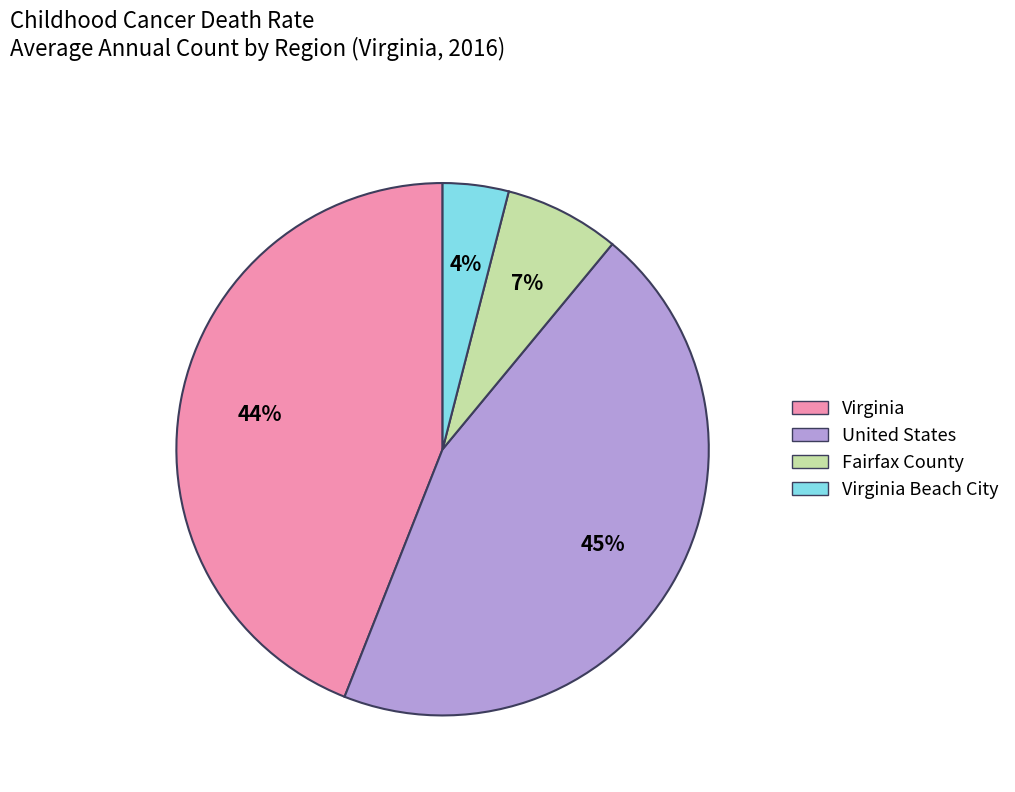

Is there any slice that represents more than half of the pie?

No